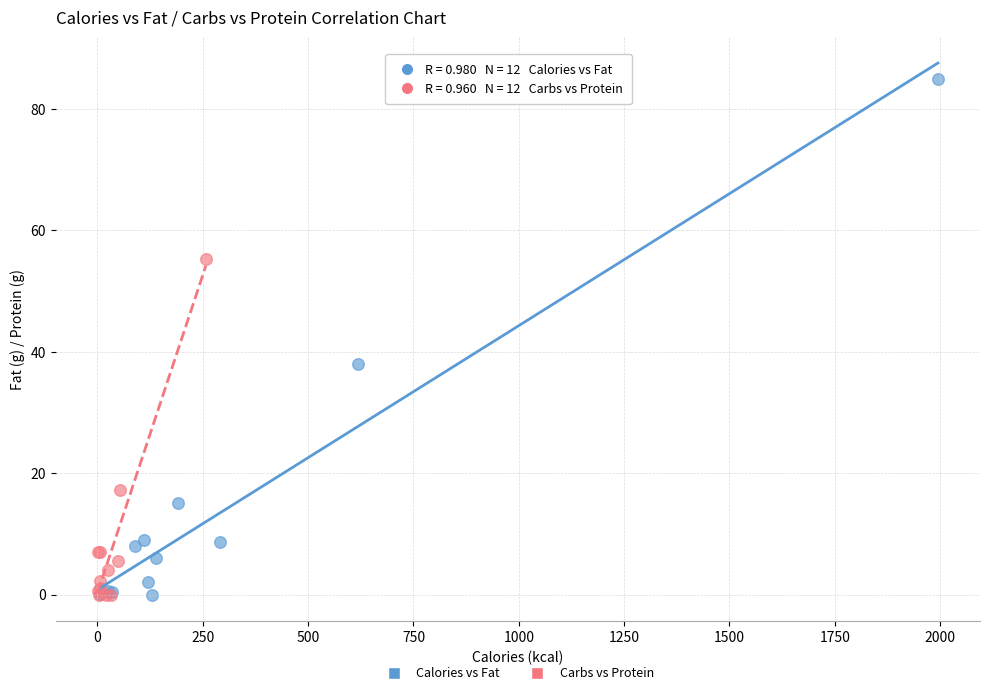

Which series has the widest spread of Y values?

Calories vs Fat